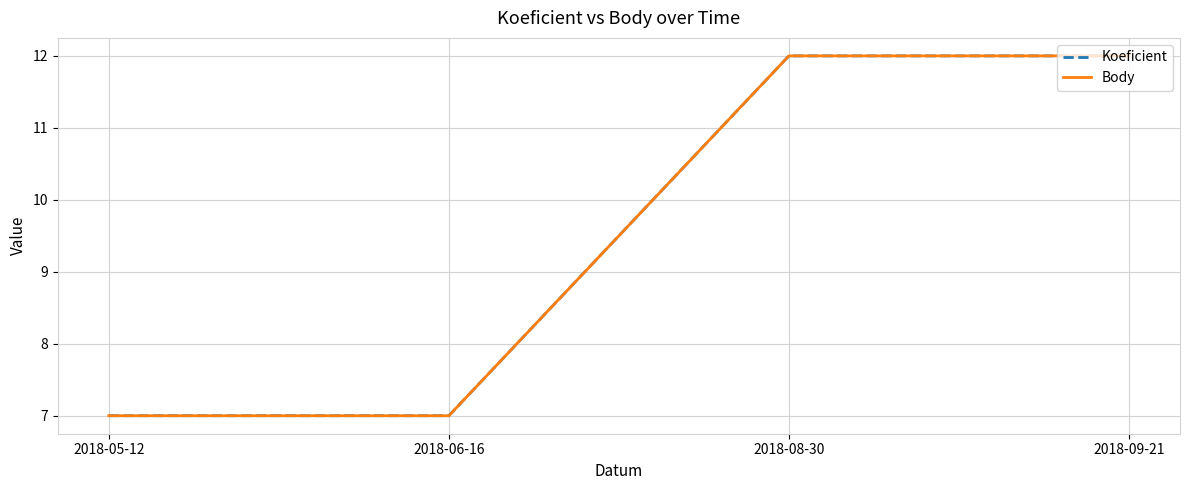

At which category is the sum across all series the highest?

2018-08-30